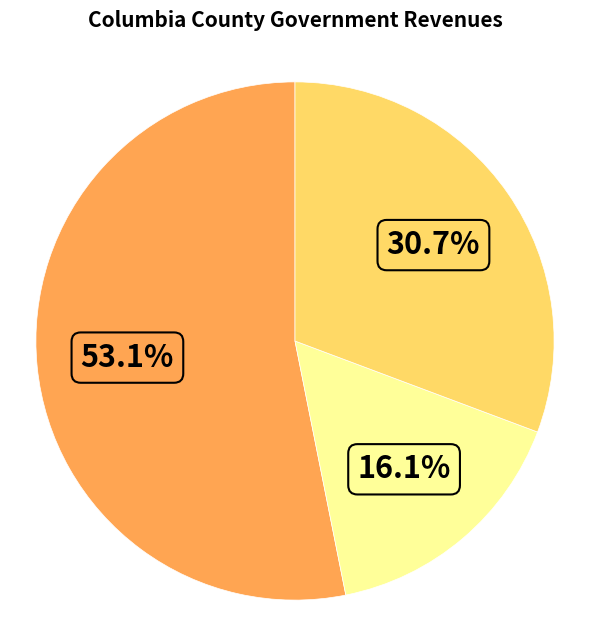

Is there a majority slice in this chart?

Yes